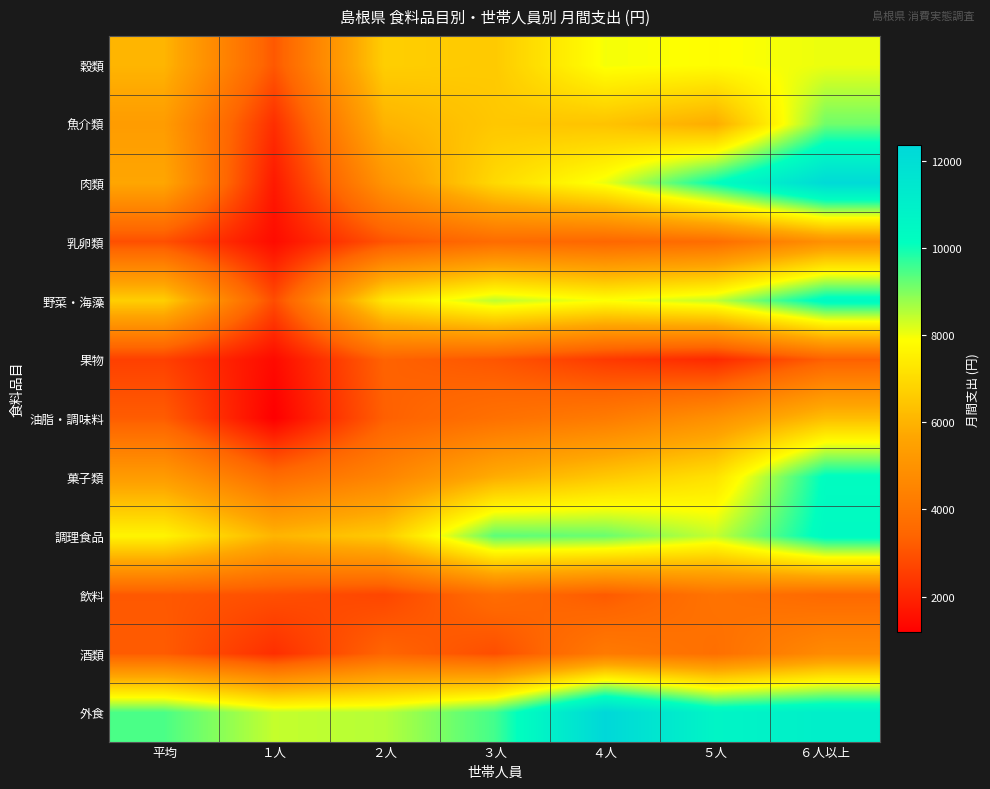

What is the difference between the highest and lowest values at ３人?

6622